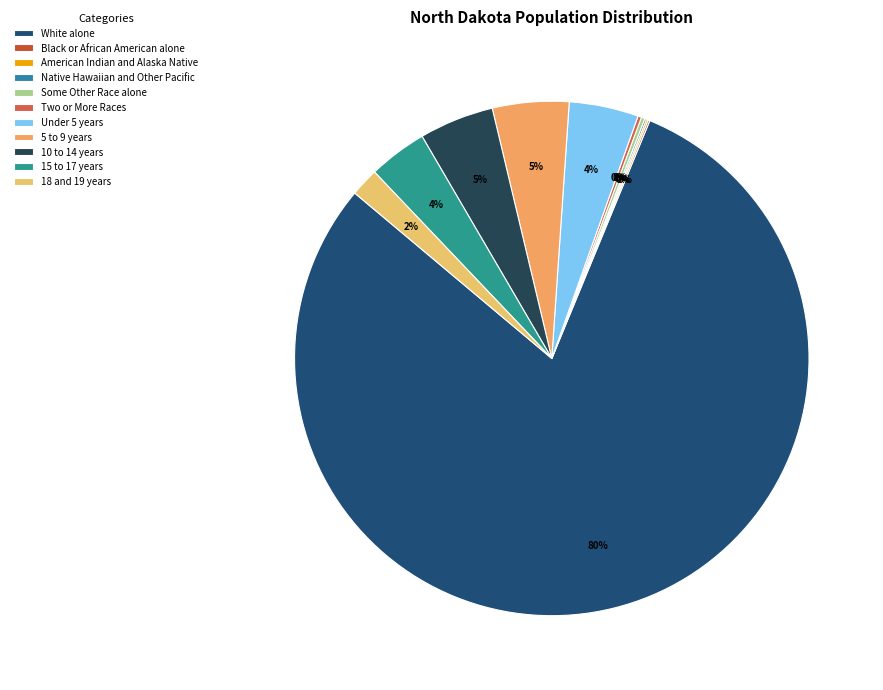

To the nearest percent, what percentage of the pie is White alone?

80%